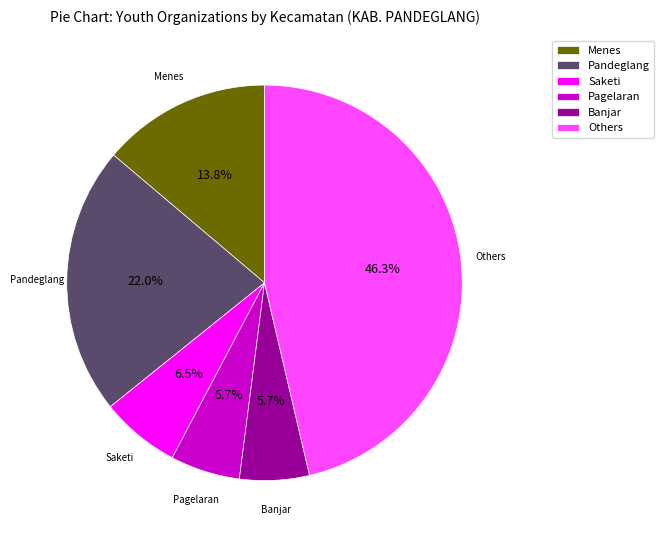

Do Pandeglang and Saketi together represent more than half of the pie?

No